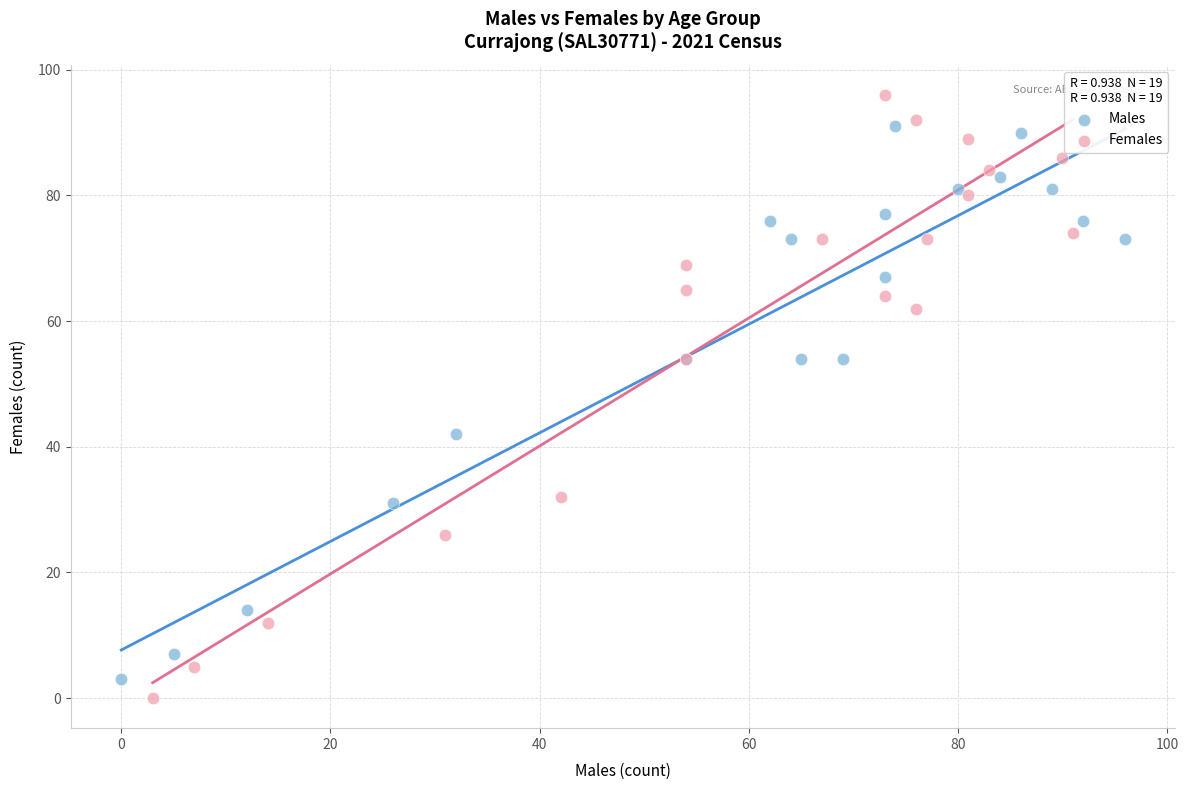

Which series has the largest Y range (max minus min)?

Females